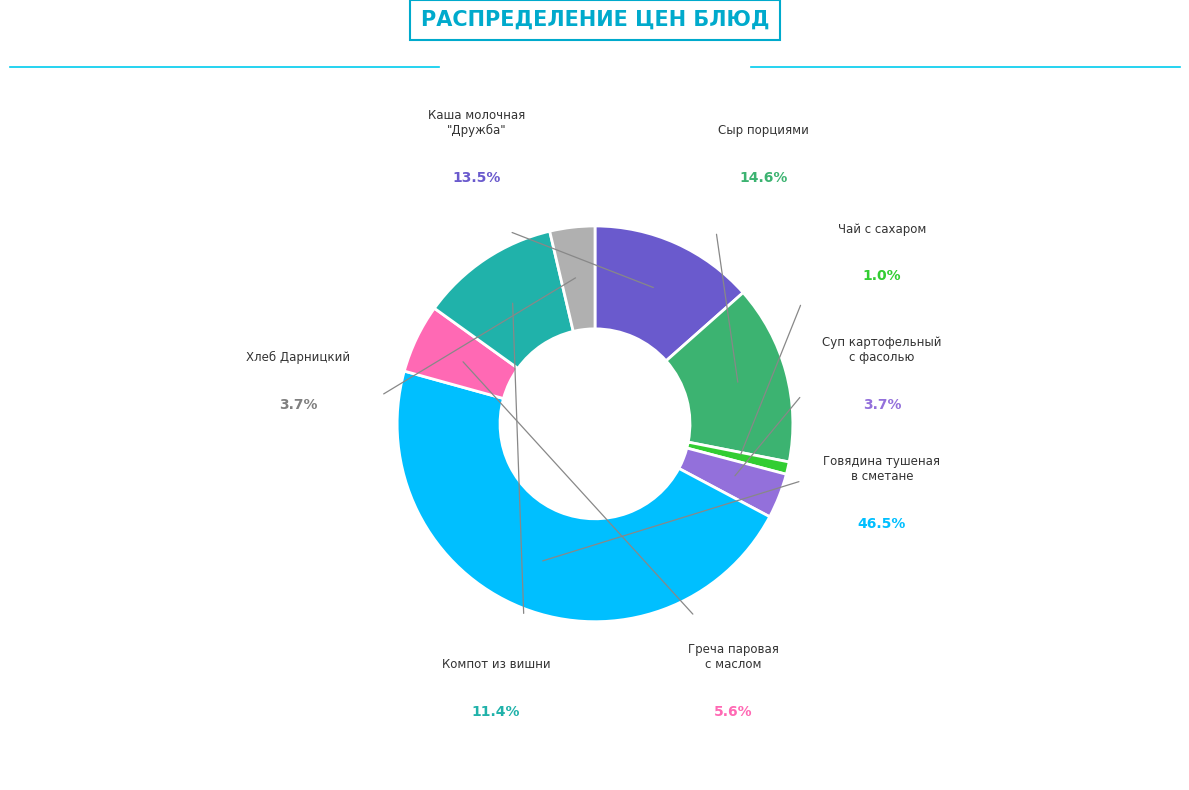

How many segments does this pie chart have?

8